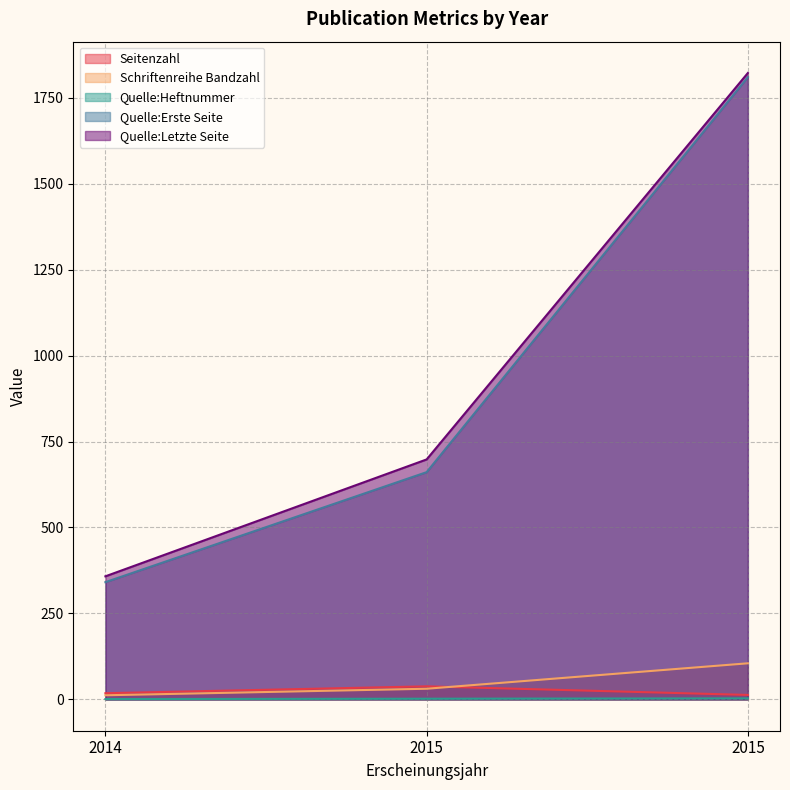

What is the difference between the highest and lowest values at 2015?

696